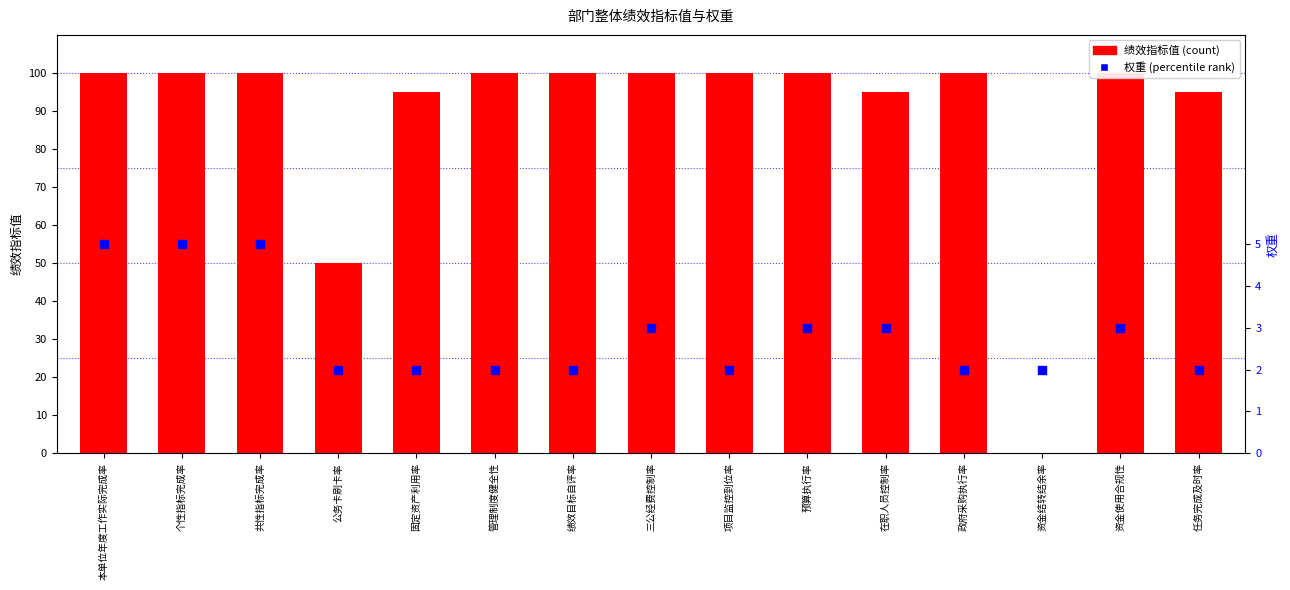

At which category is the sum across all series the highest?

本单位年度工作实际完成率